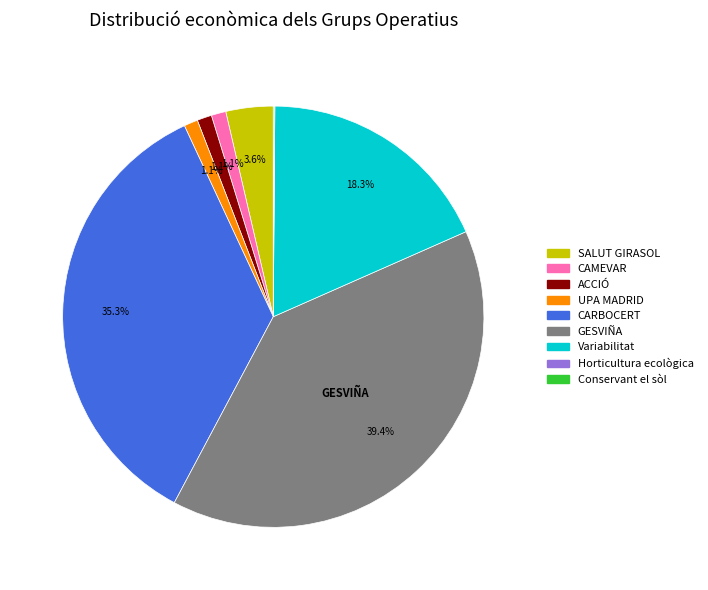

Is there any slice that represents more than half of the pie?

No